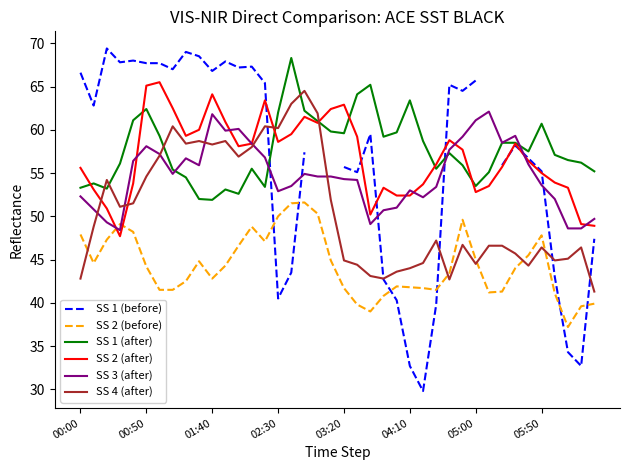

What is the label of the 19th point from the left?

18